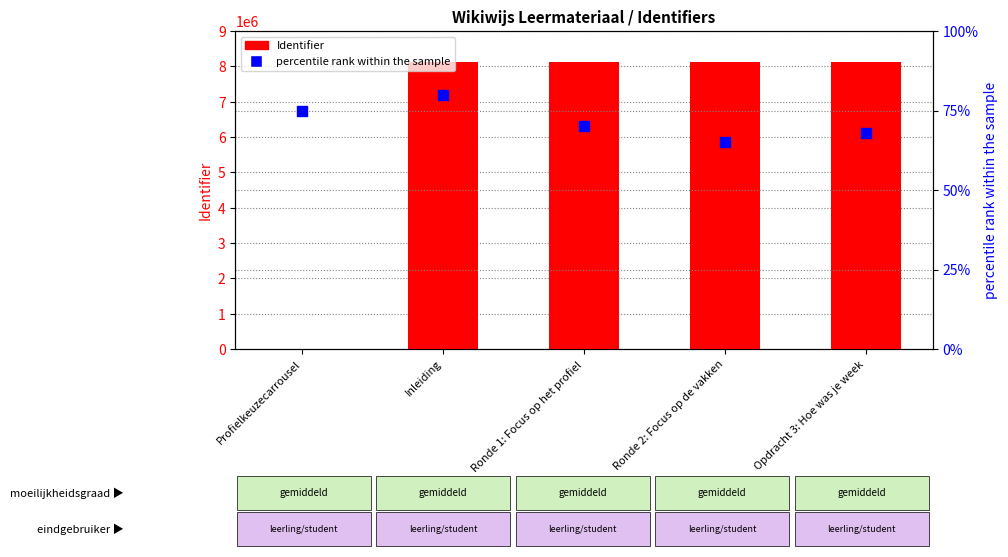

Which series contains the highest Y value?

Identifier